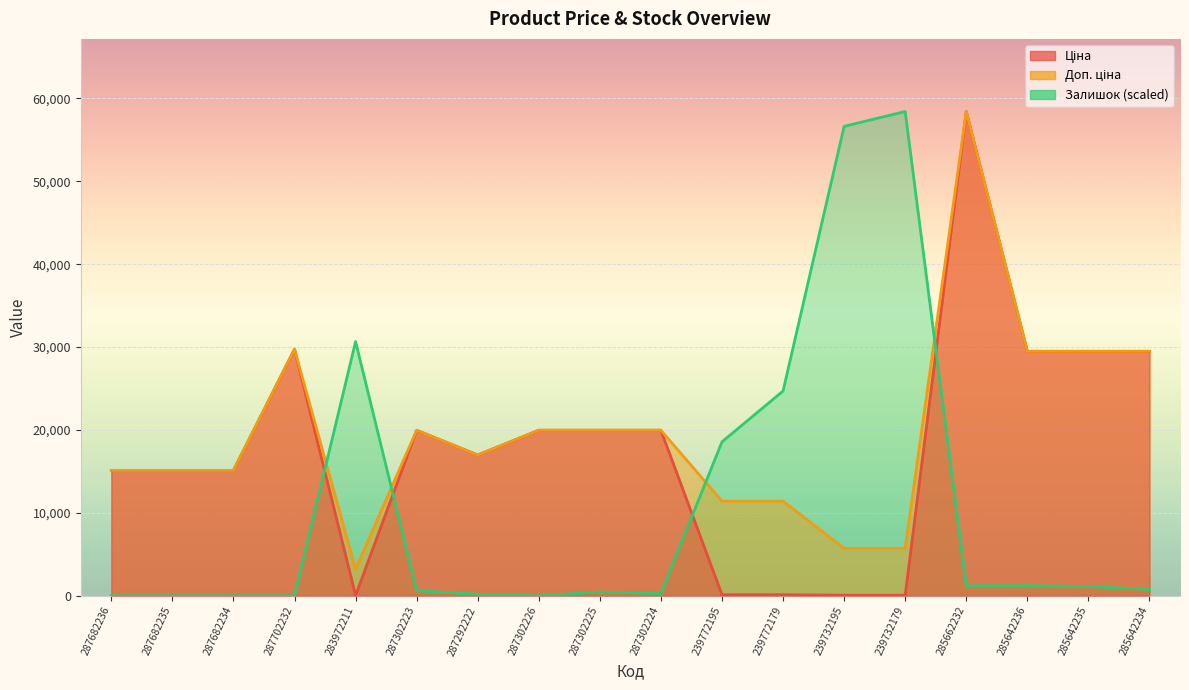

Which category has the lowest value across all series?

287682236